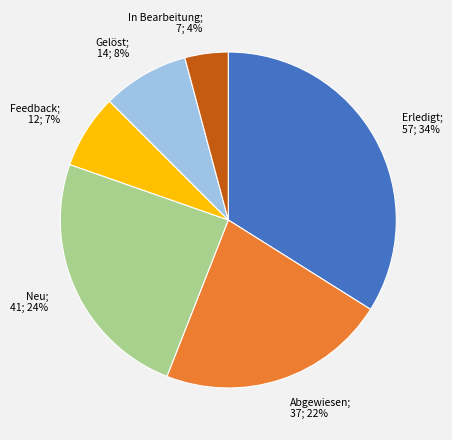

Combined, do Abgewiesen and Feedback account for over 50%?

No